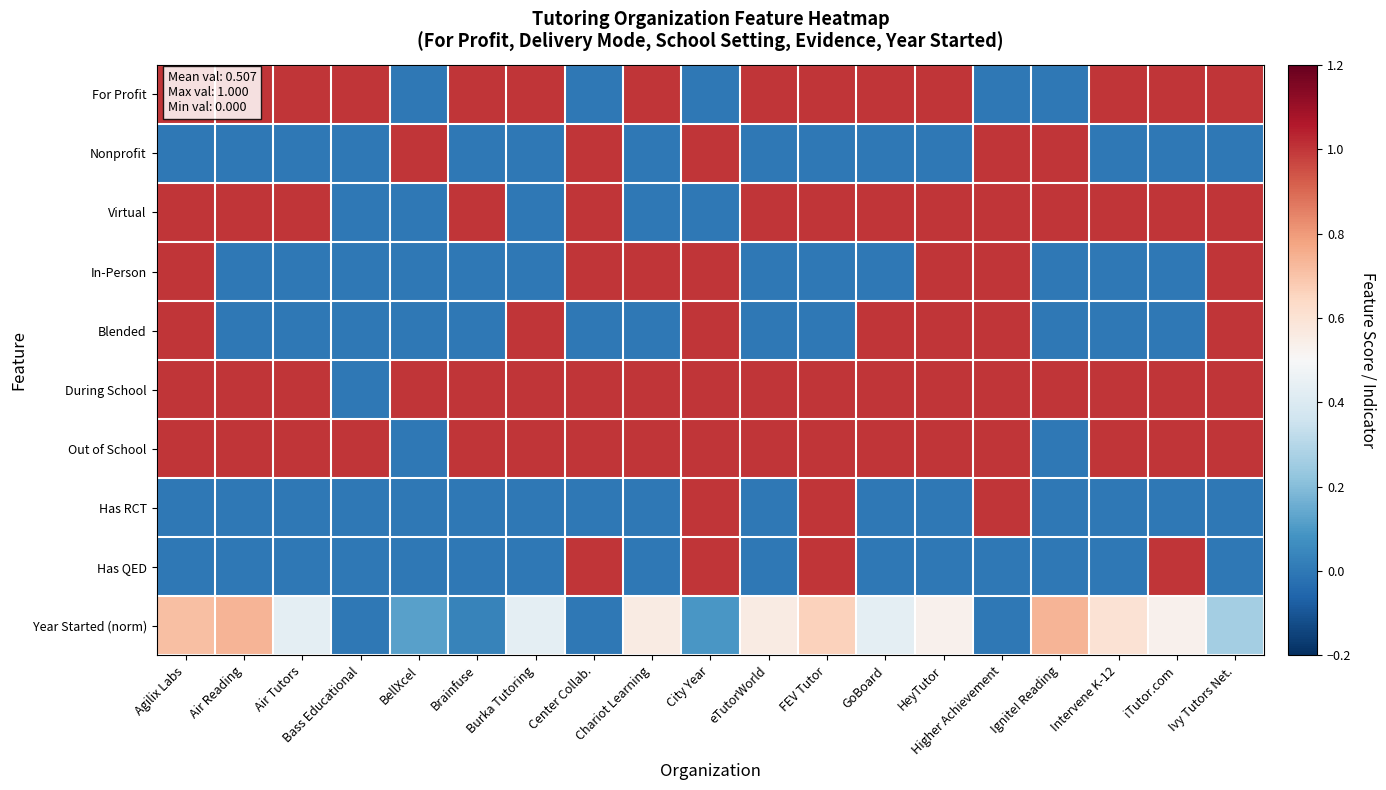

At Intervene K-12, list the series in order from smallest to largest.

Nonprofit, In-Person, Blended, Has RCT, Has QED, Year Started (norm), For Profit, Virtual, During School, Out of School